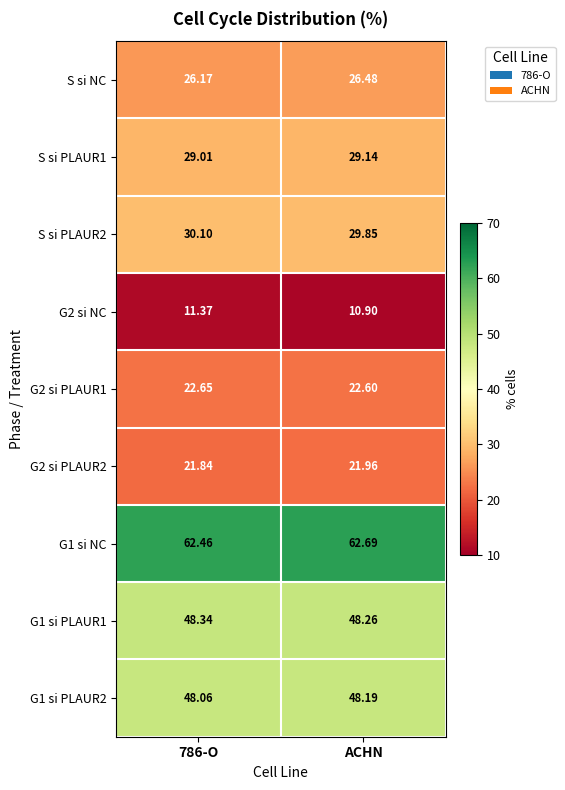

At which category does the chart reach its minimum across all series?

ACHN